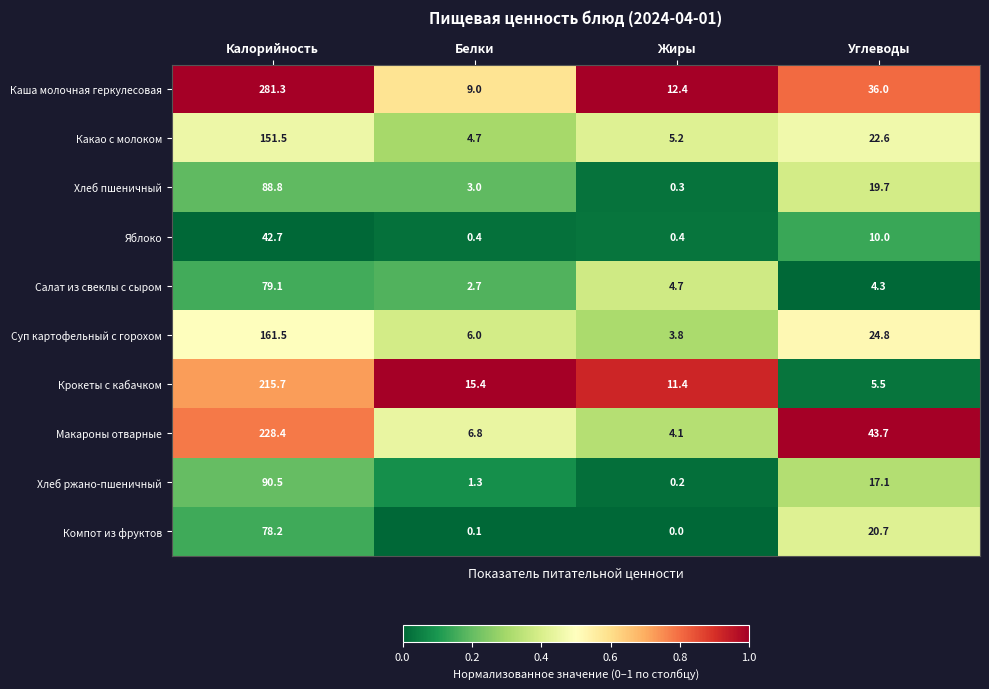

At which category is the sum across all series the highest?

Калорийность